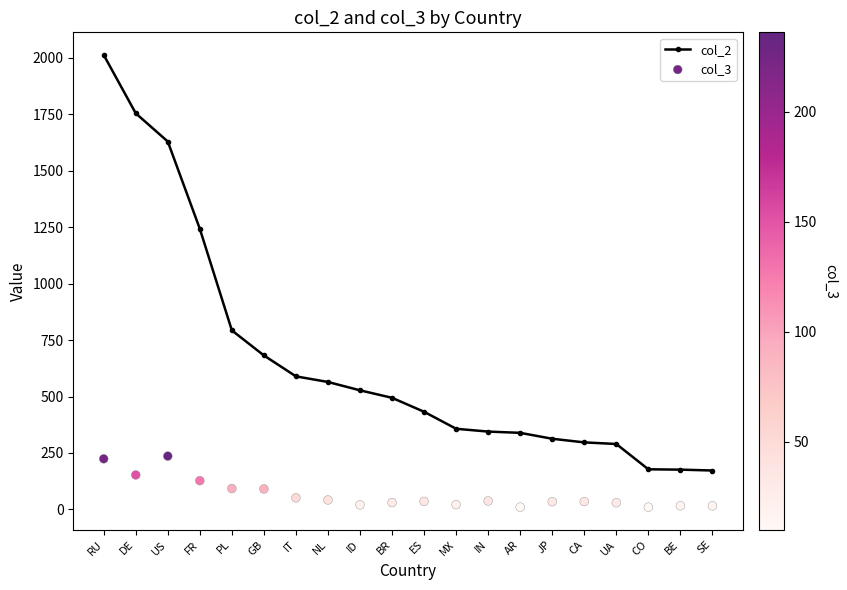

Which series has the widest spread of Y values?

col_2